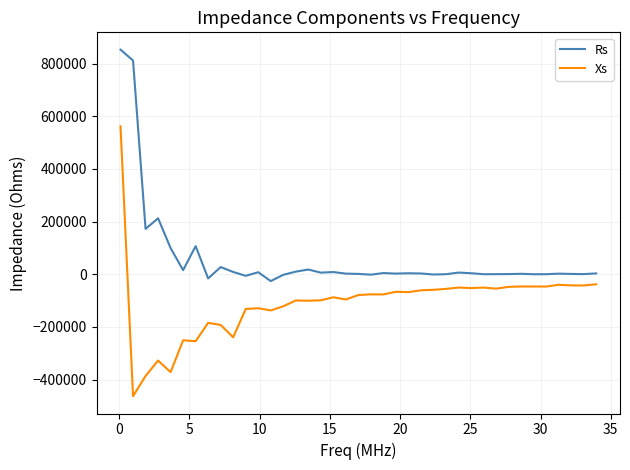

What is the difference between the maximum and minimum values in the Xs series?

1024096.1